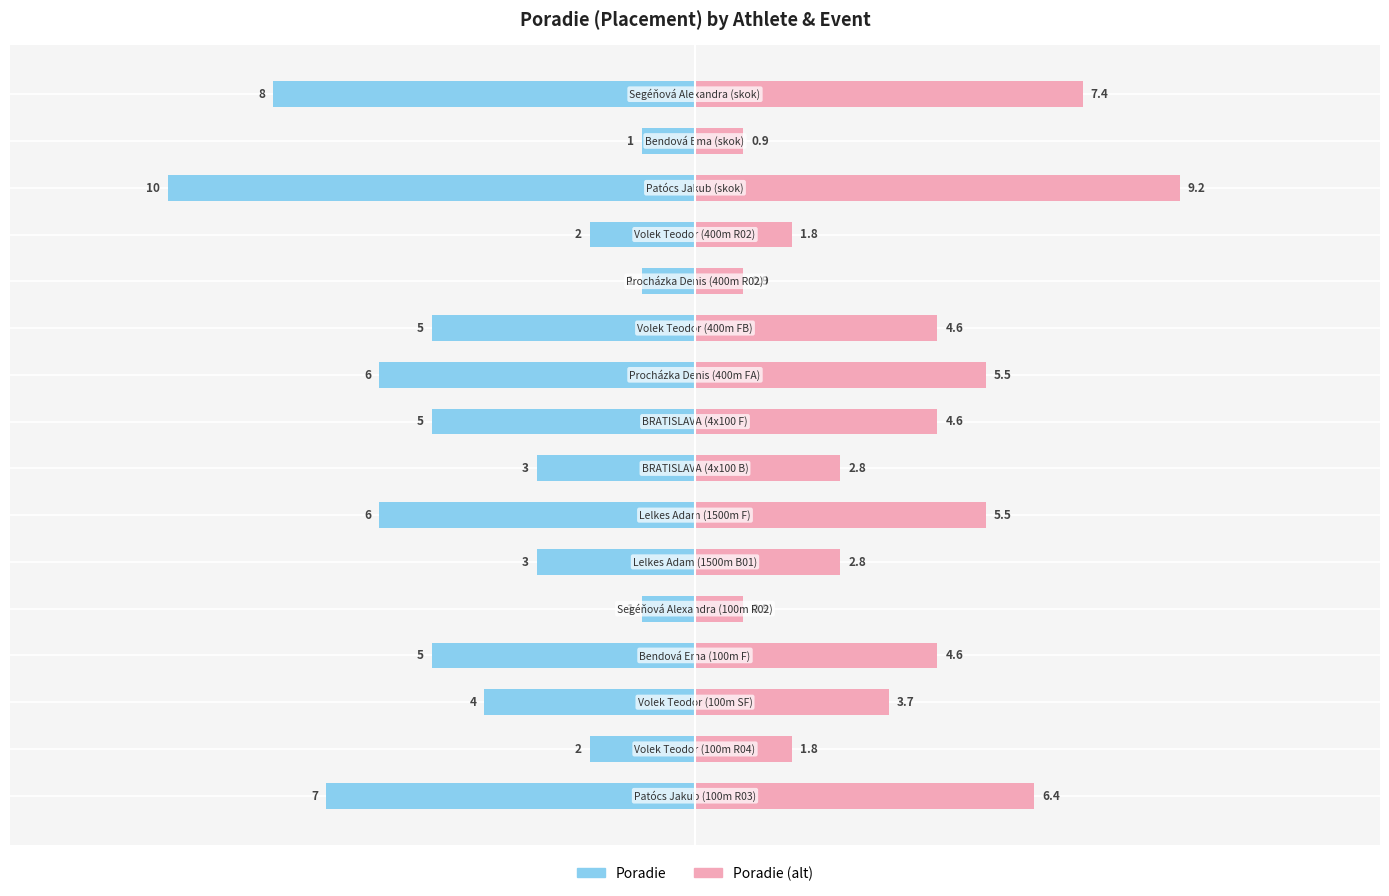

How many values in the Poradie (Left) series exceed -4?

7